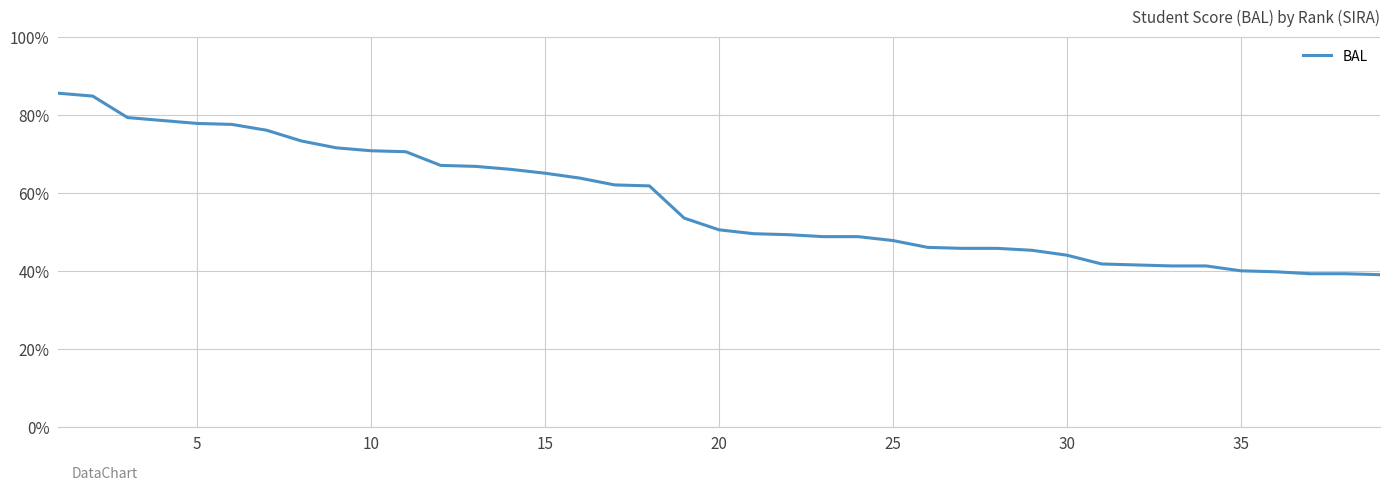

What is the difference between the maximum and minimum values?

46.5